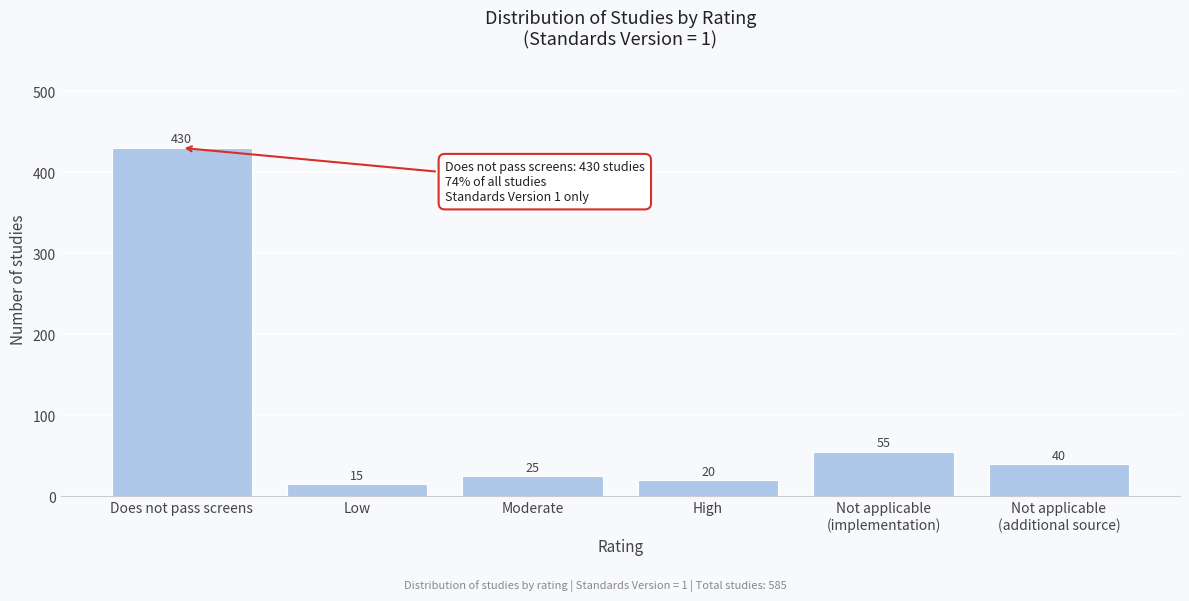

Reading left to right, transcribe all the data shown in this chart.

430	15	25	20	55	40